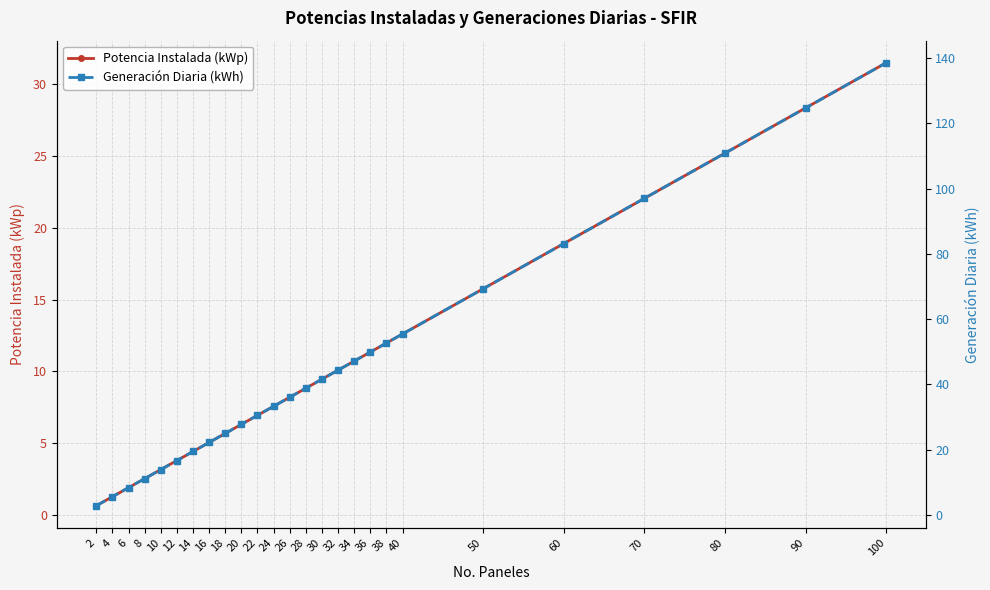

What is the difference between the Generación Diaria (kWh) values at 24 and 50?

36.0